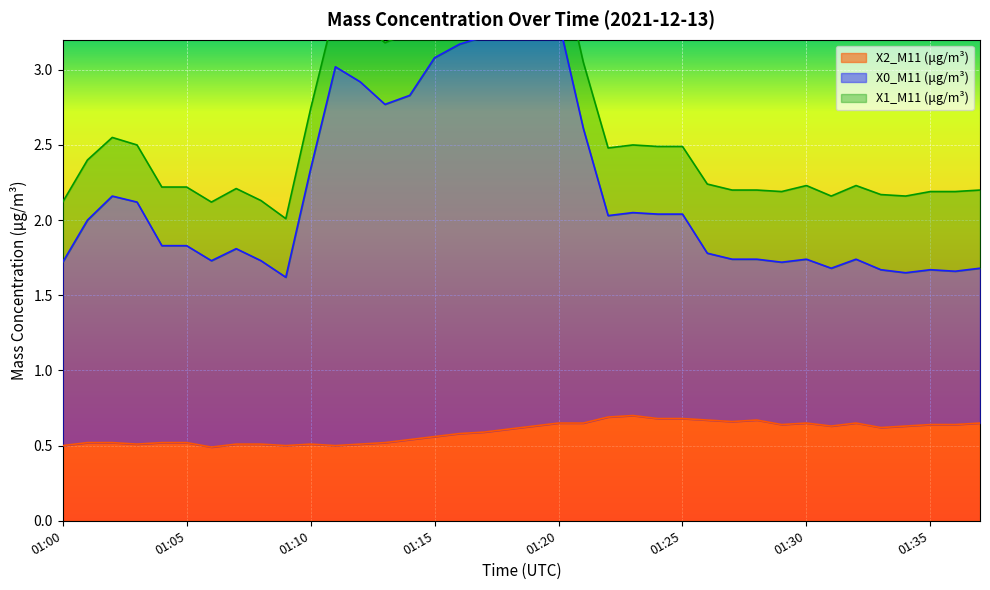

At which category is the sum across all series the highest?

01:20